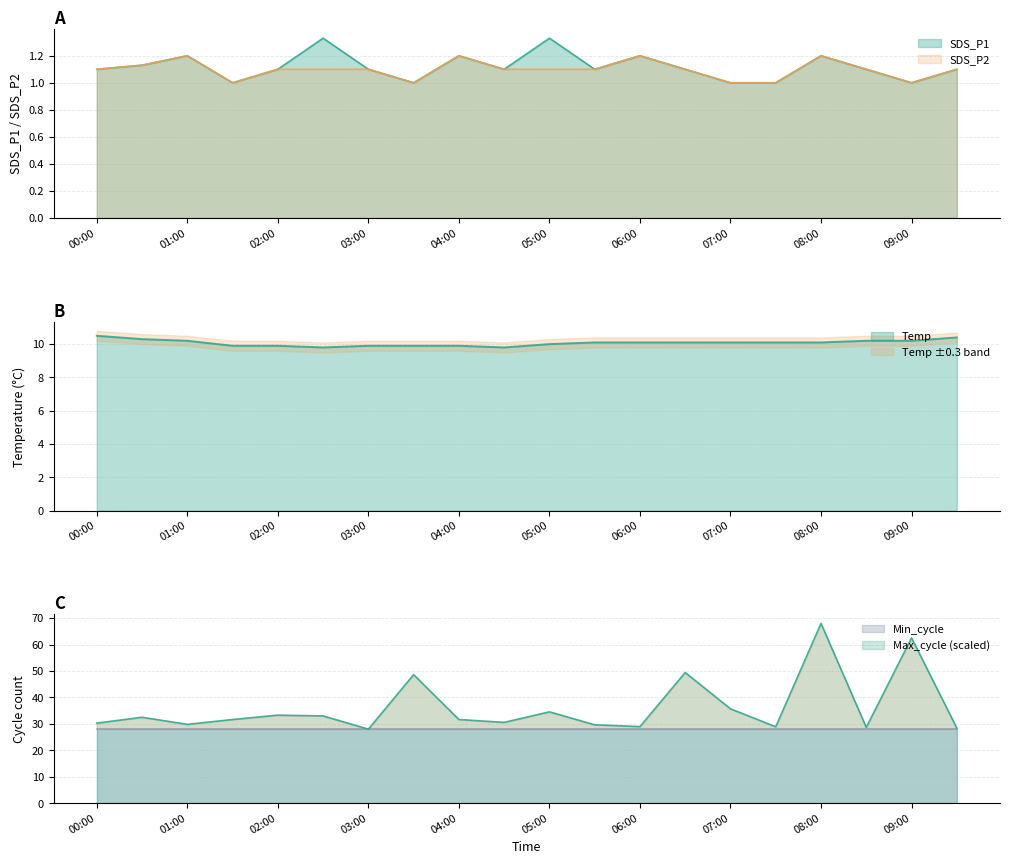

True or false: Temp has a value of 10.3 at 00:30.

True